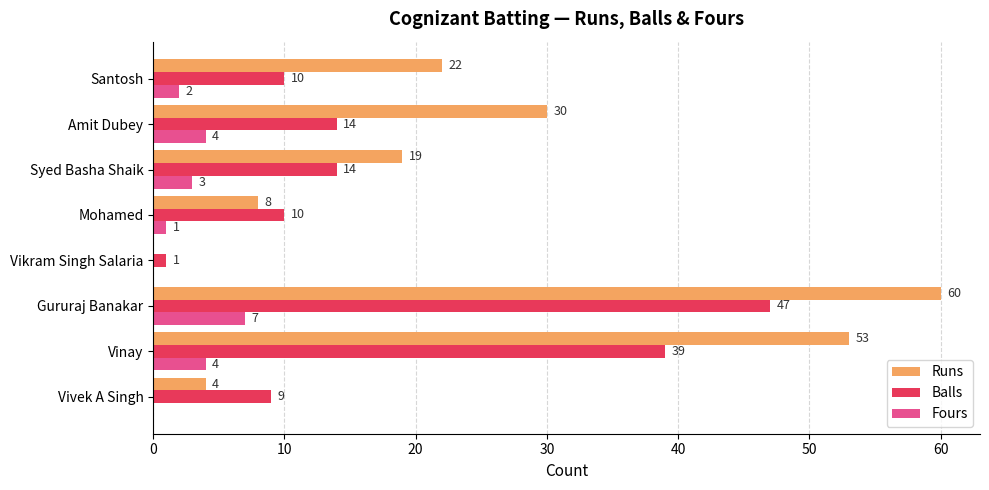

What is the sum of all Balls values?

144